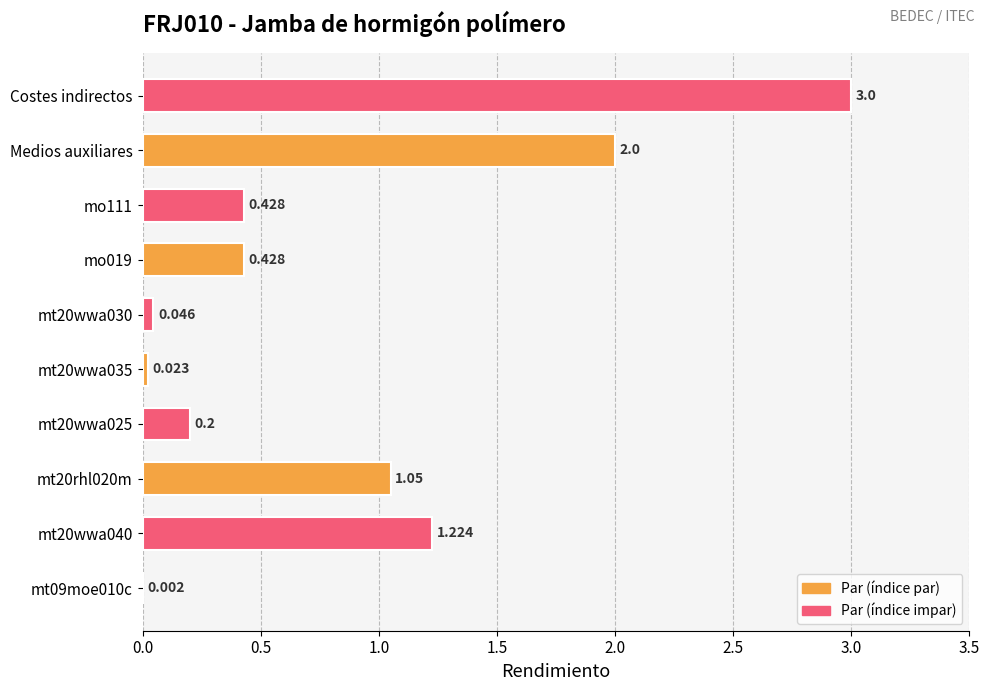

Which label corresponds to the largest value in the chart?

Costes indirectos